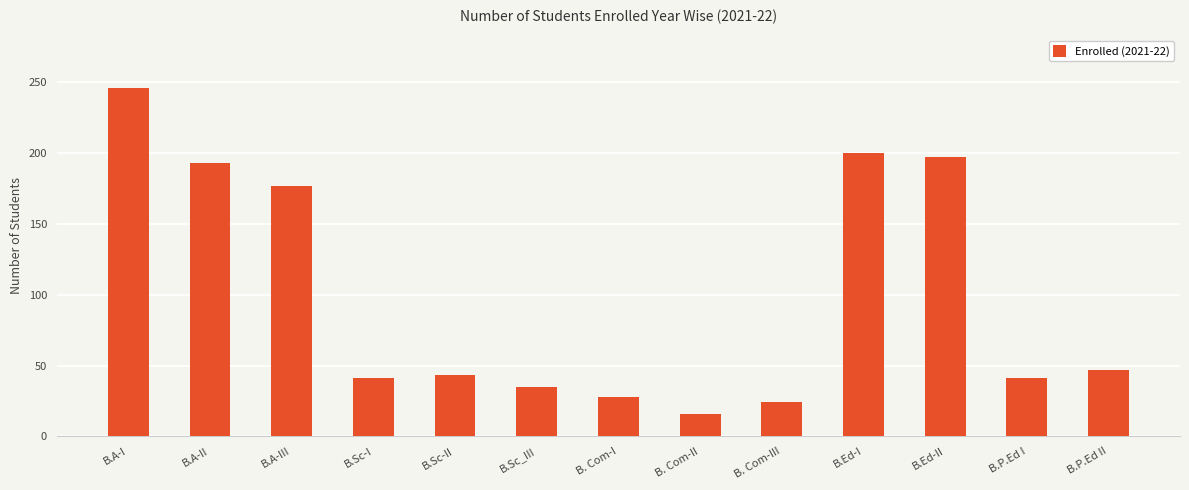

What is the ratio of the value at B. Com-II to the value at B.P.Ed II?

0.3